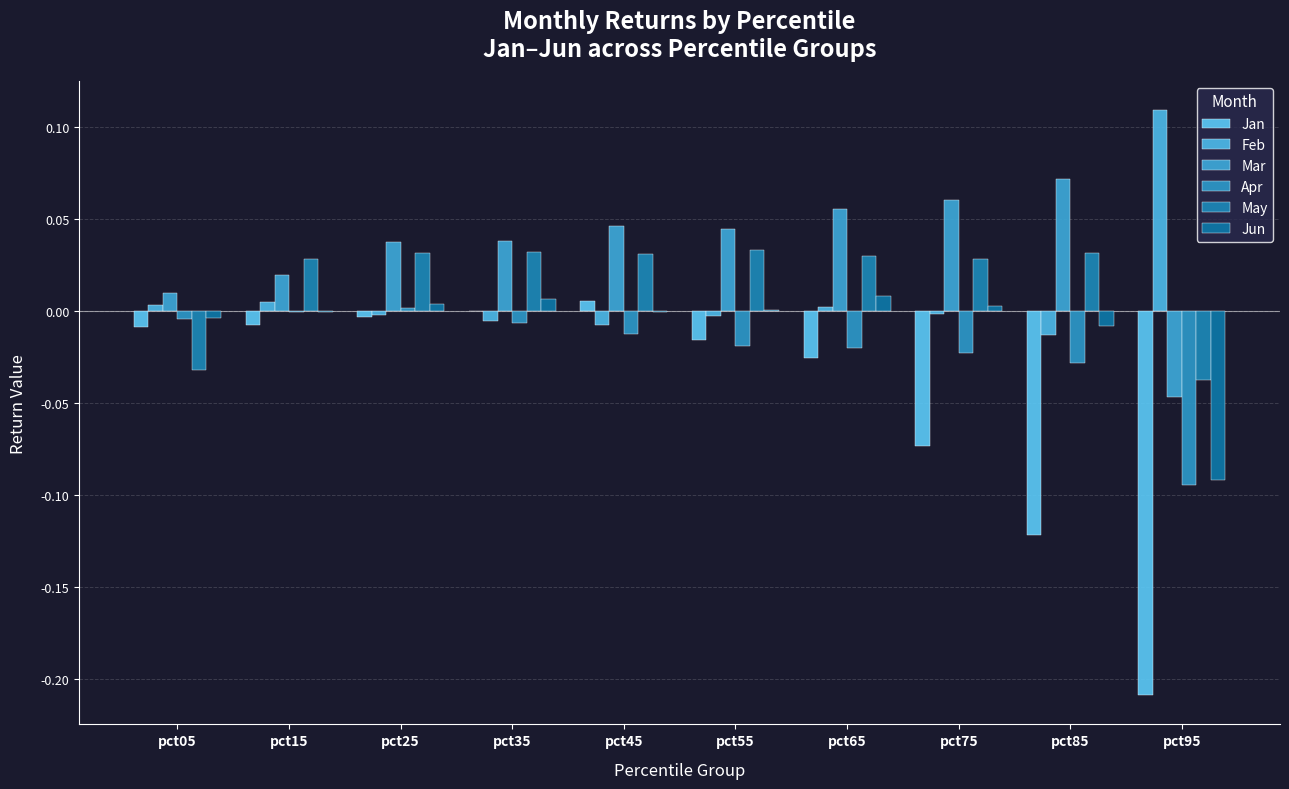

How many groups of bars are there?

10